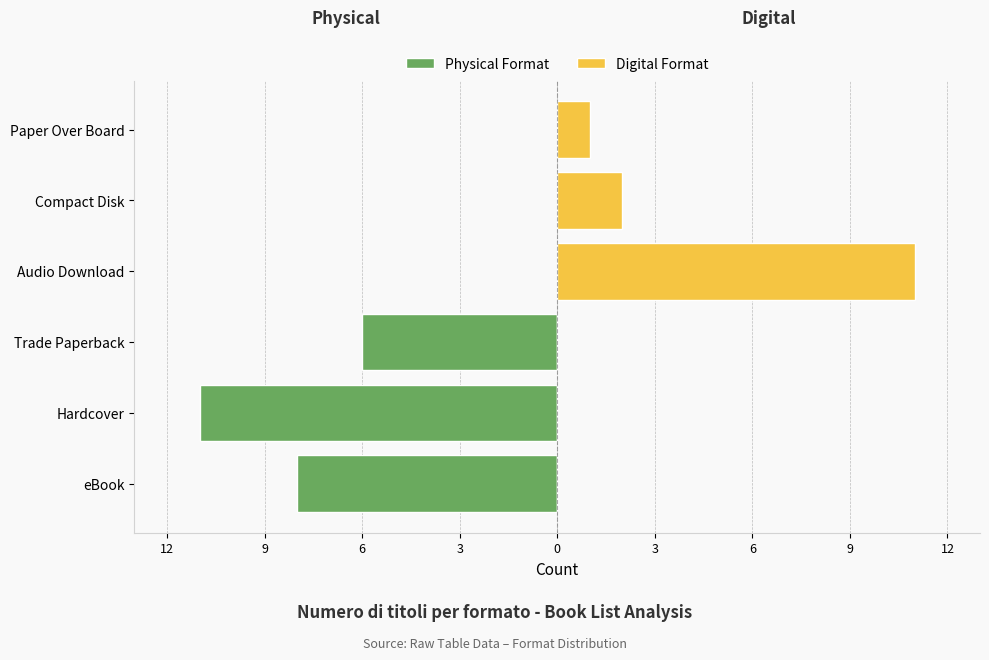

The Physical Format series shows 4 at Paper Over Board. True or false?

False